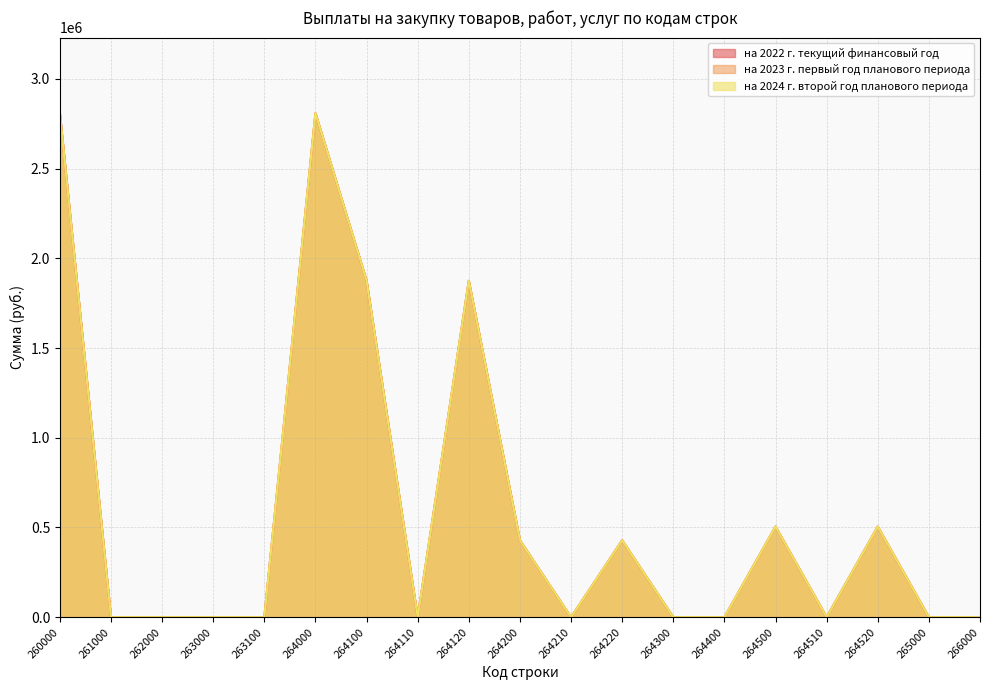

What is the maximum value for на 2022 г. текущий финансовый год?

2808334.6